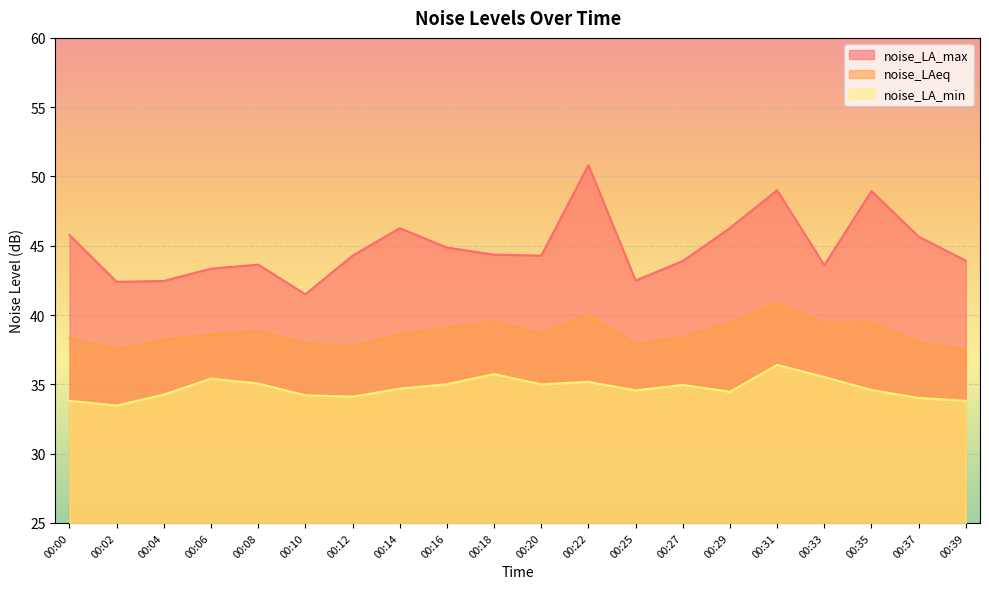

At which category does the chart reach its minimum across all series?

00:02